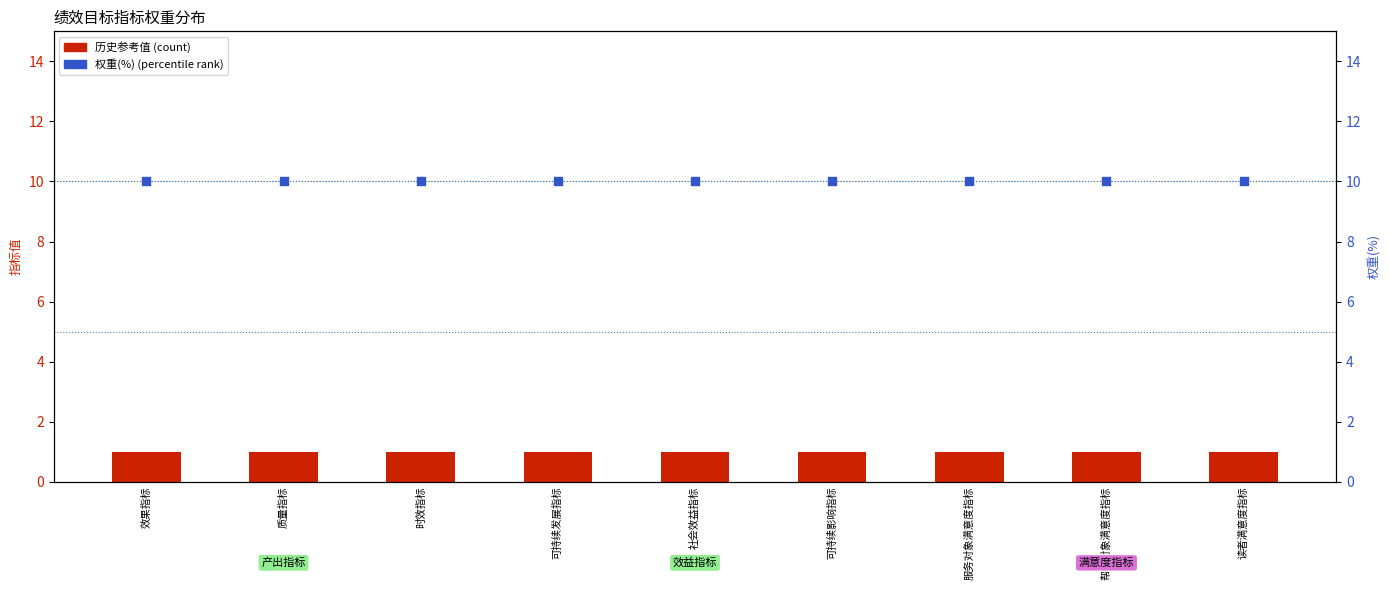

Which series contains the lowest Y value?

历史参考值